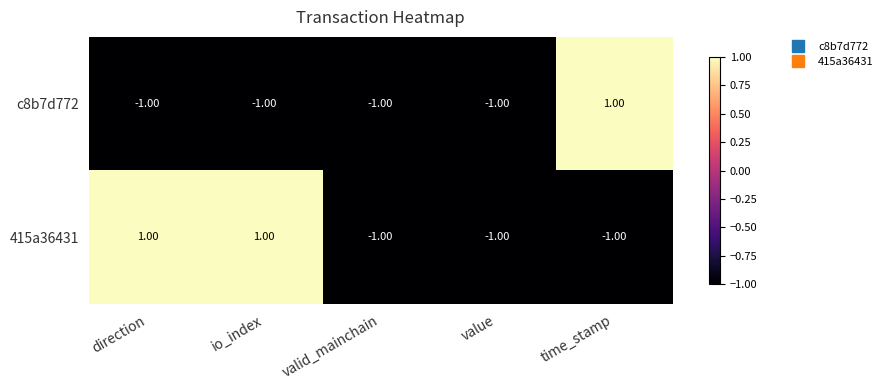

At time_stamp, list the series in order from smallest to largest.

415a36431, c8b7d772